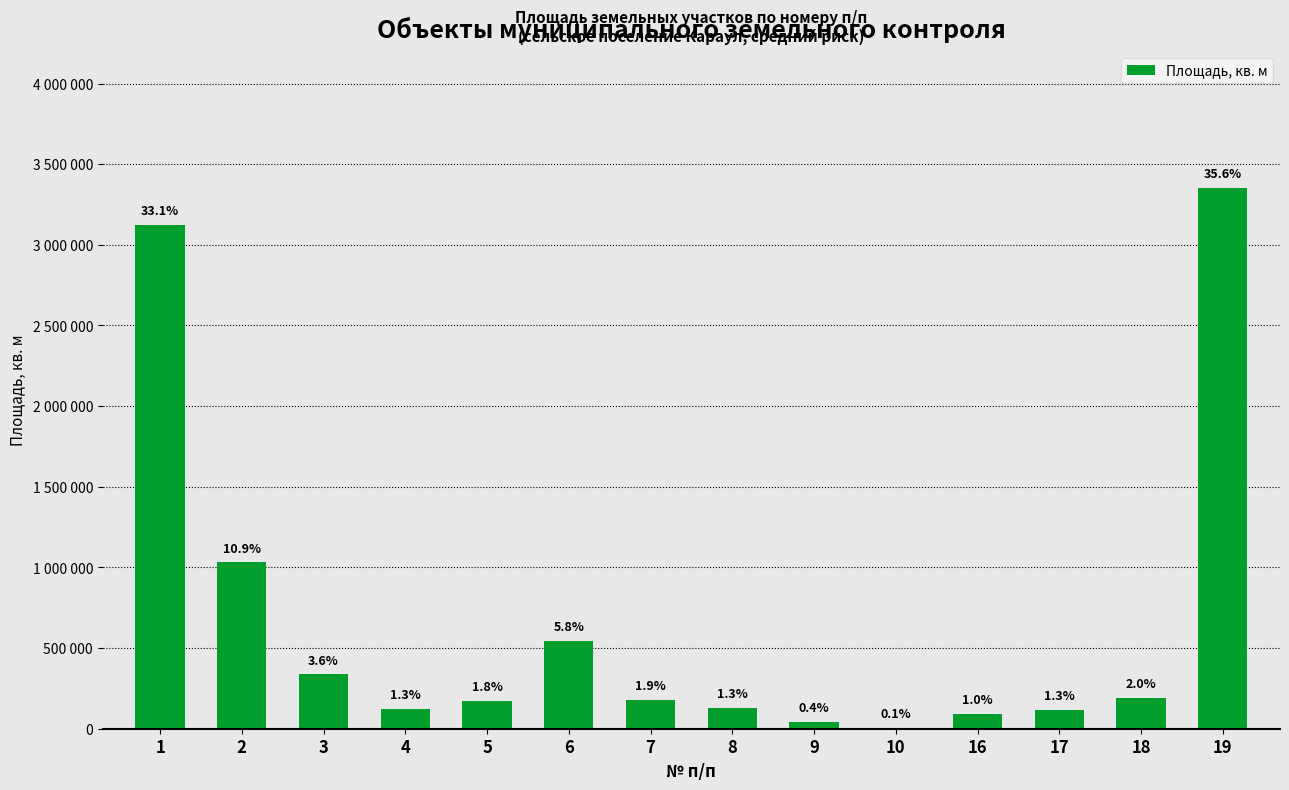

The chart shows a value of 28958 at 8. True or false?

False